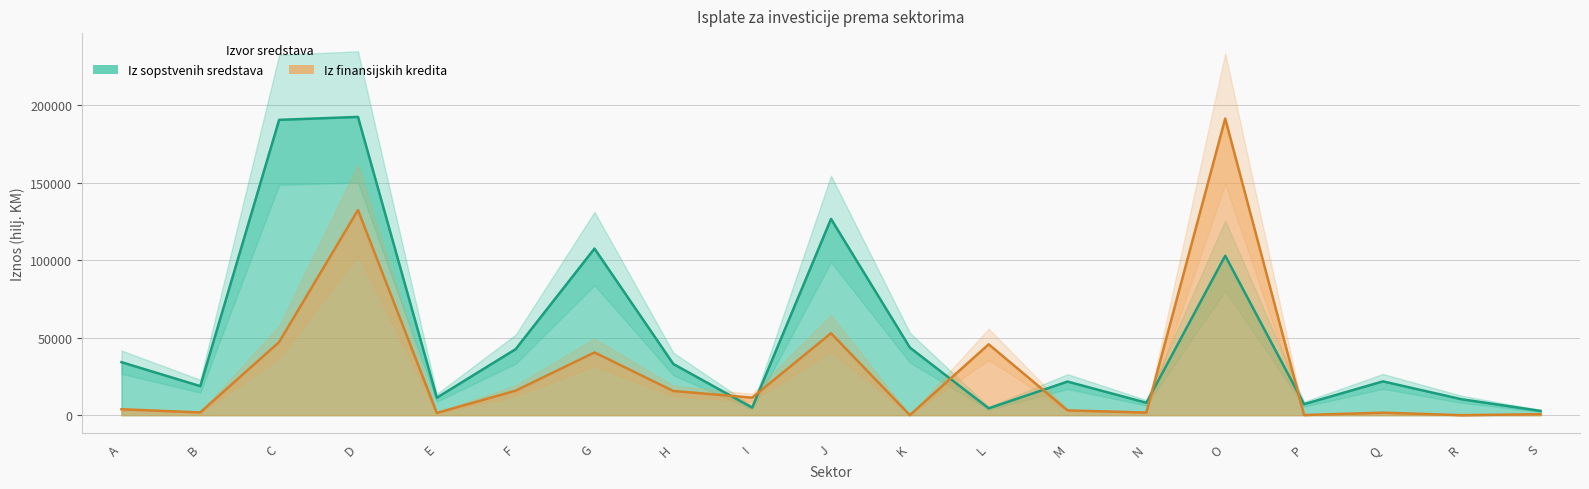

List the labels in order of Iz sopstvenih sredstava value, largest first.

D, C, J, G, O, K, F, A, H, Q, M, B, E, R, N, P, I, L, S